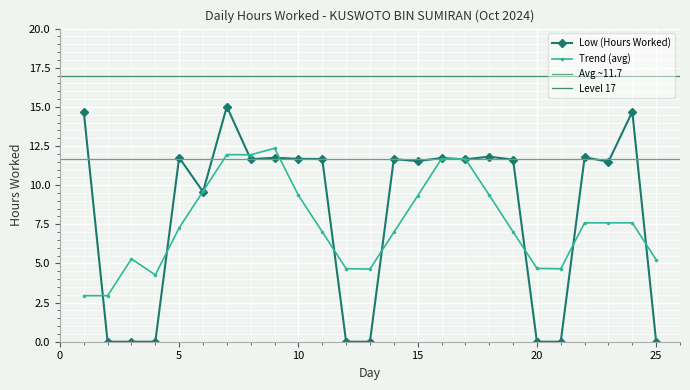

Is this an area chart (filled region under the line)?

No